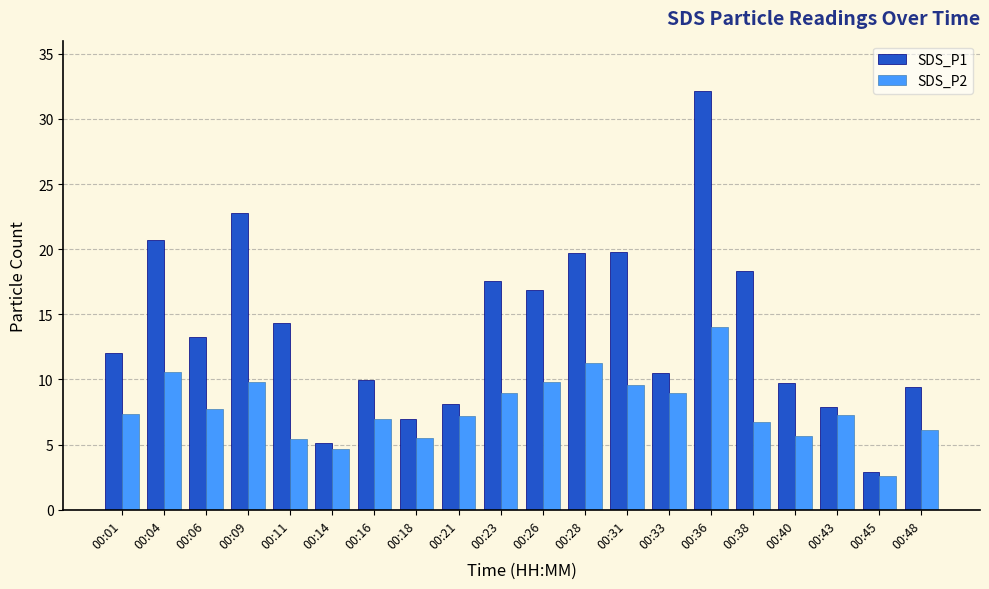

Where does the SDS_P1 series first go above 13?

00:04